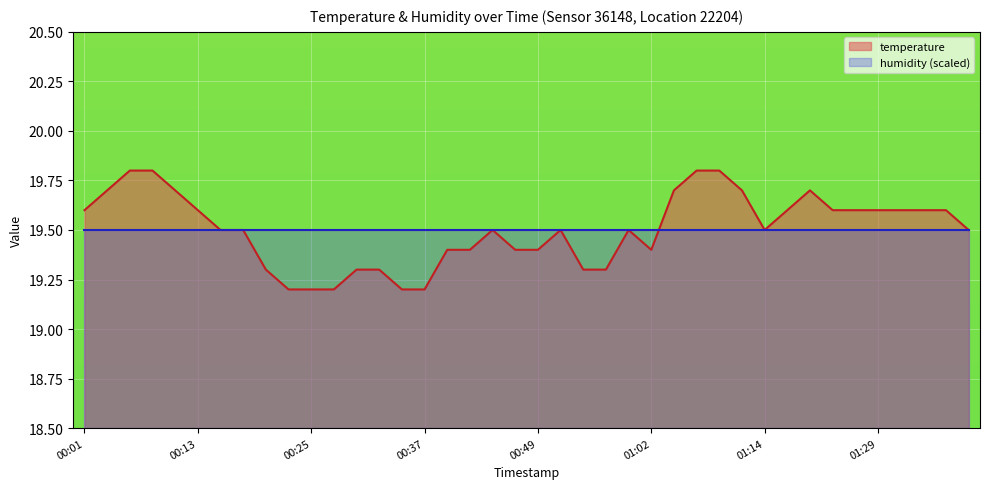

What is the label of the 16th point from the right?

00:59